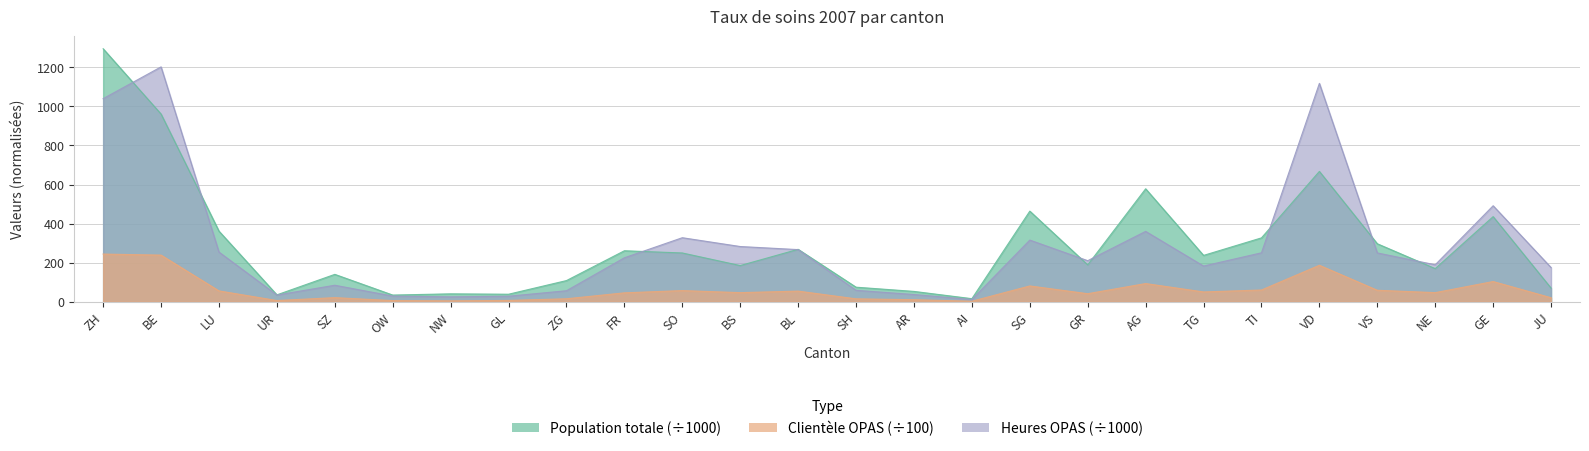

What is the total value across all series at OW?

68.1